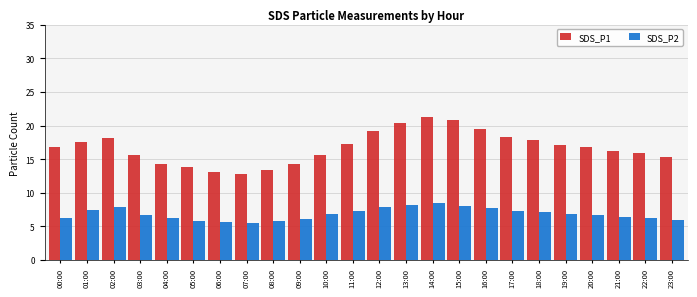

Rank the series at 05:00 from highest to lowest value.

SDS_P1, SDS_P2